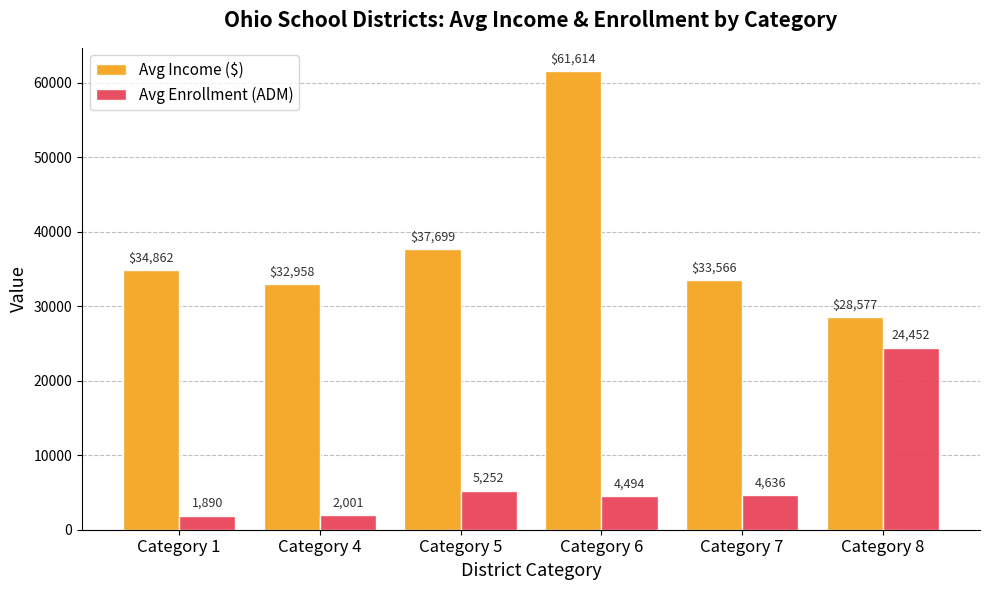

Which category has the highest value across all series?

Category 6